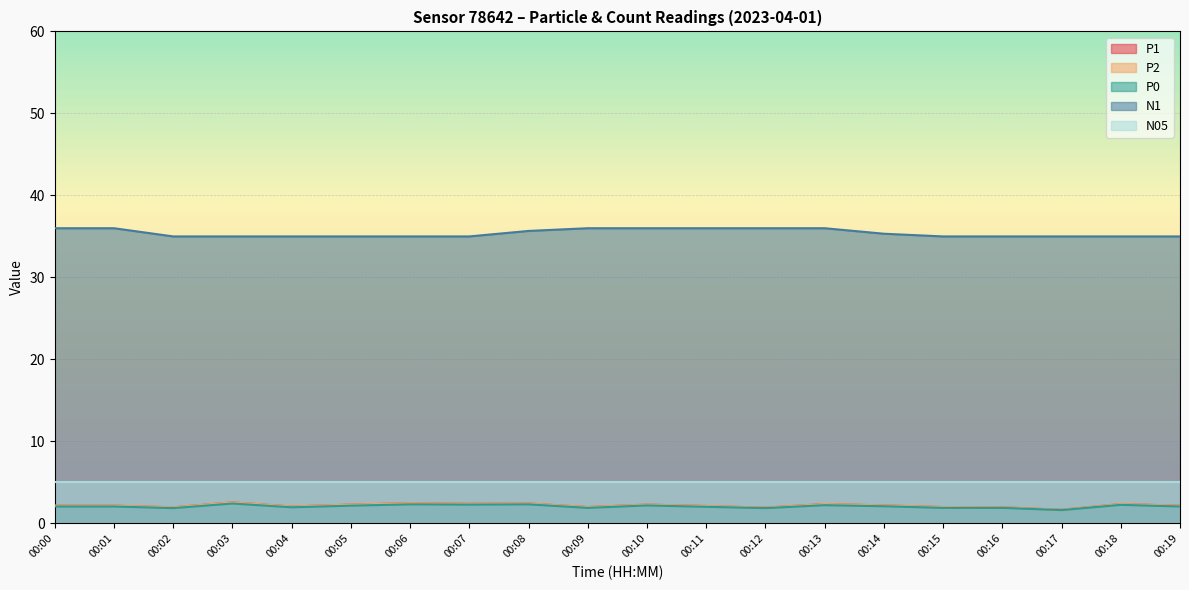

What is the value of the N1 point at the 2nd from the left?

36.0